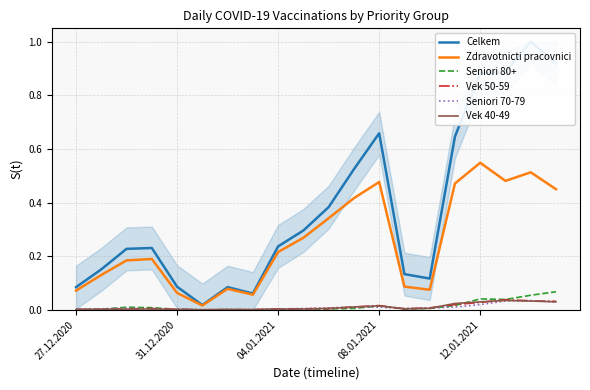

The Vek 50-59 series shows 0.0 at 31.12.2020. True or false?

True